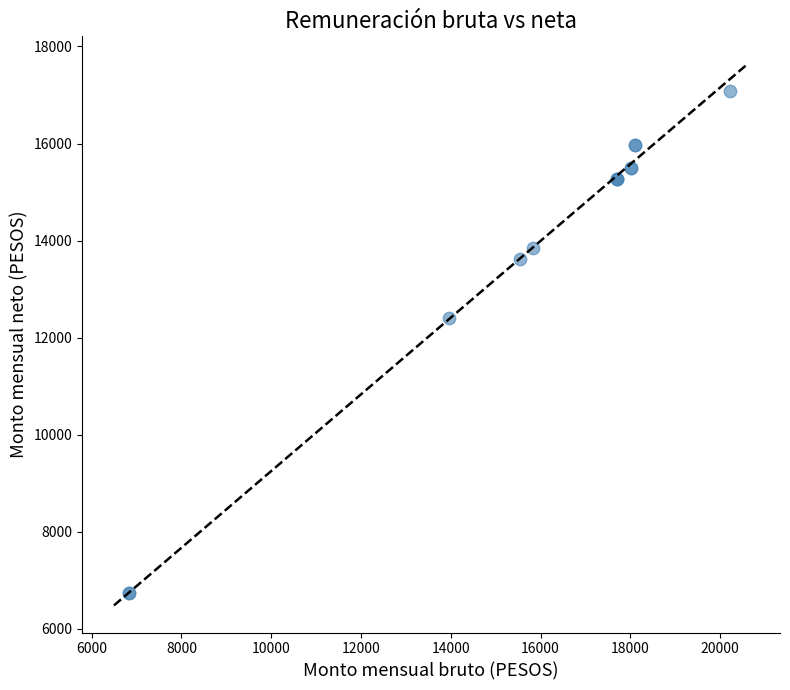

What Y value in the scatter plot is closest to 11903?

12400.6